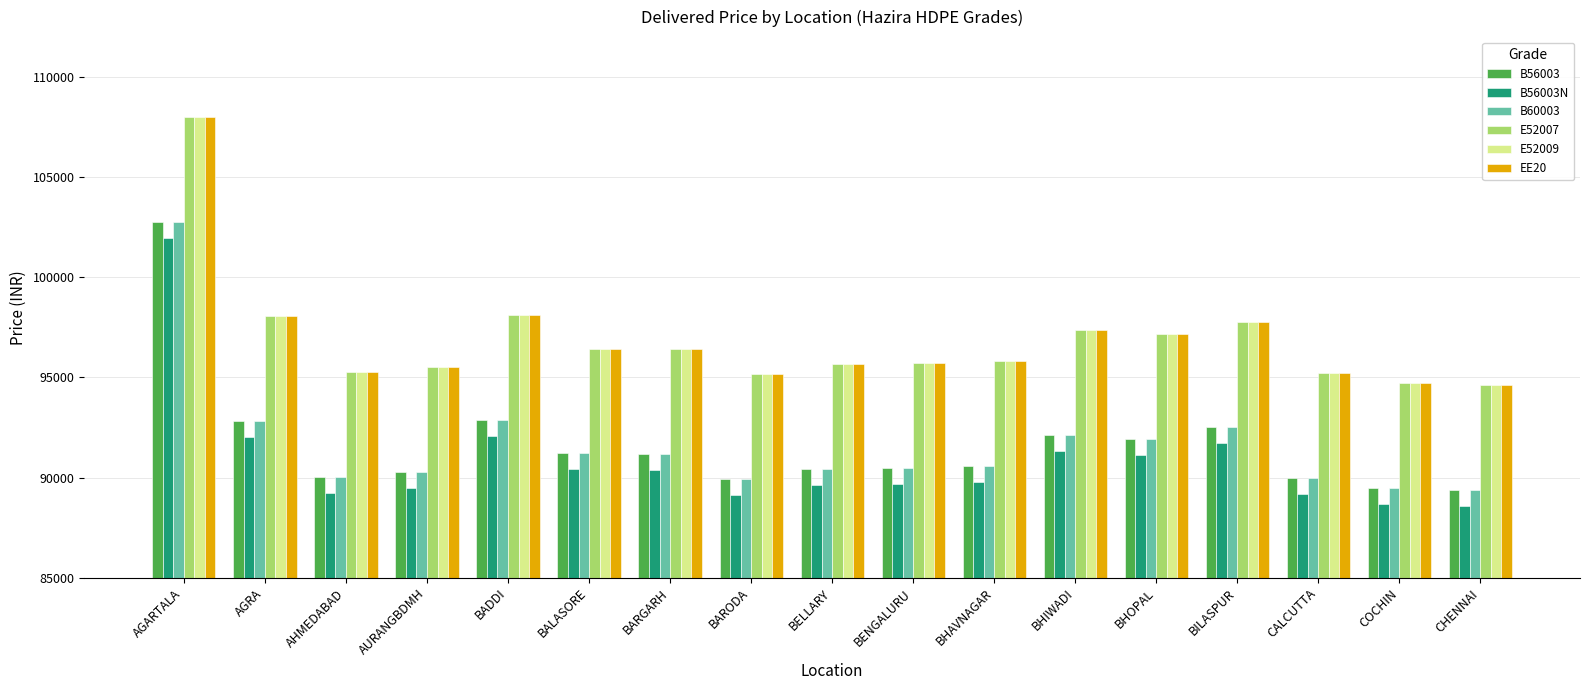

Which series has the largest total across all categories?

E52007